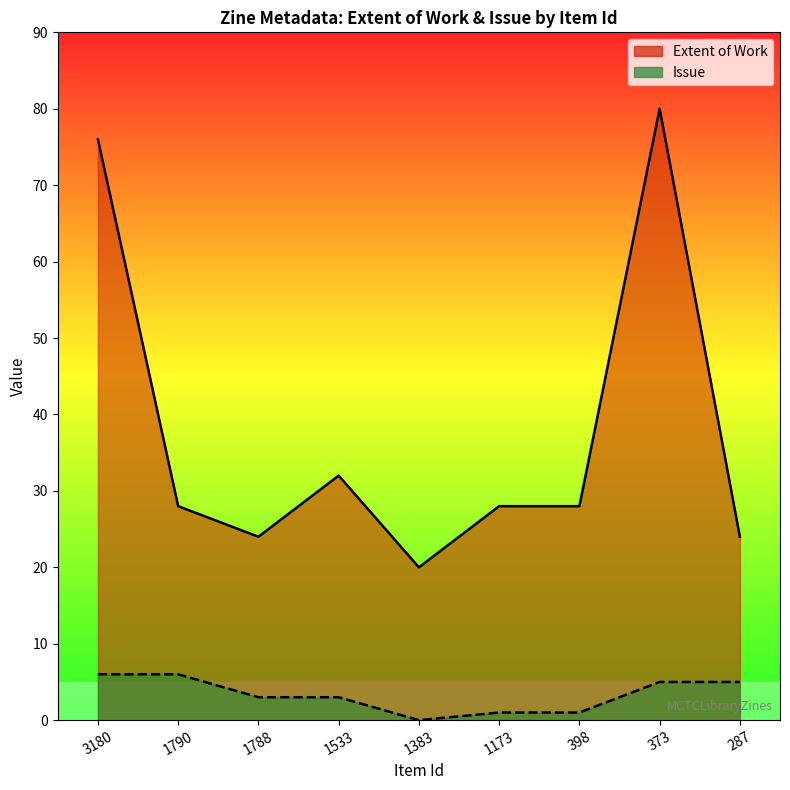

List the series in order of their peak value, highest first.

Extent of Work, Issue